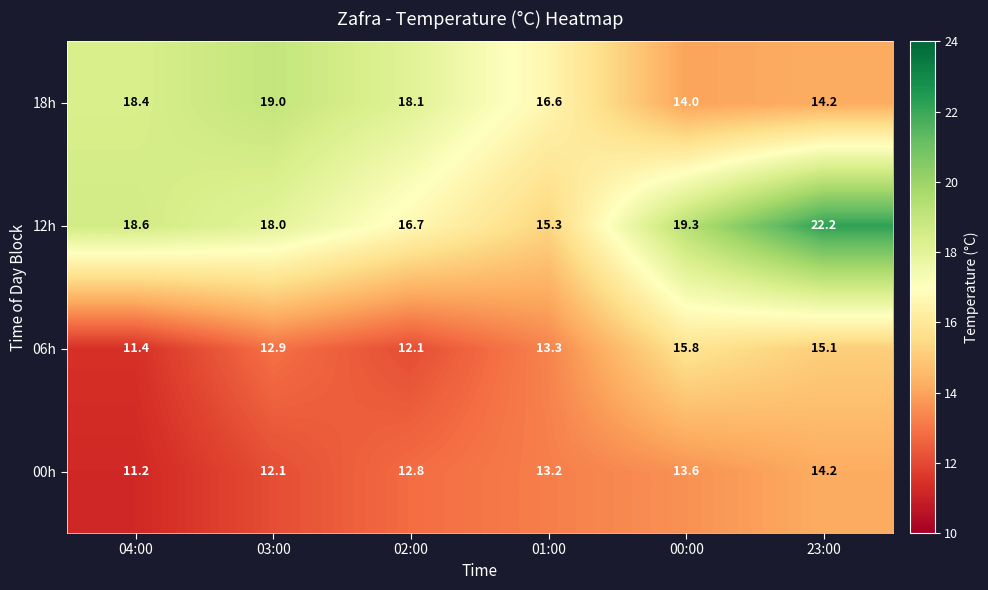

Which category has the highest value across all series?

23:00